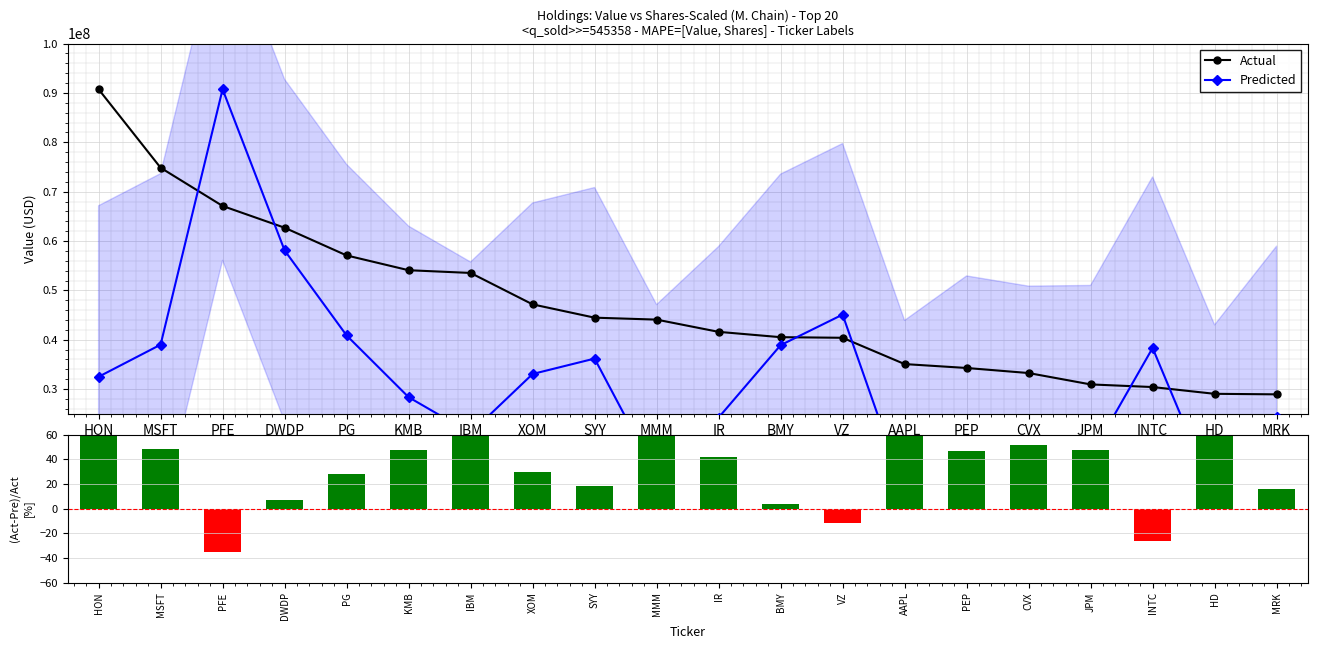

At which category is the sum across all series the highest?

PFE